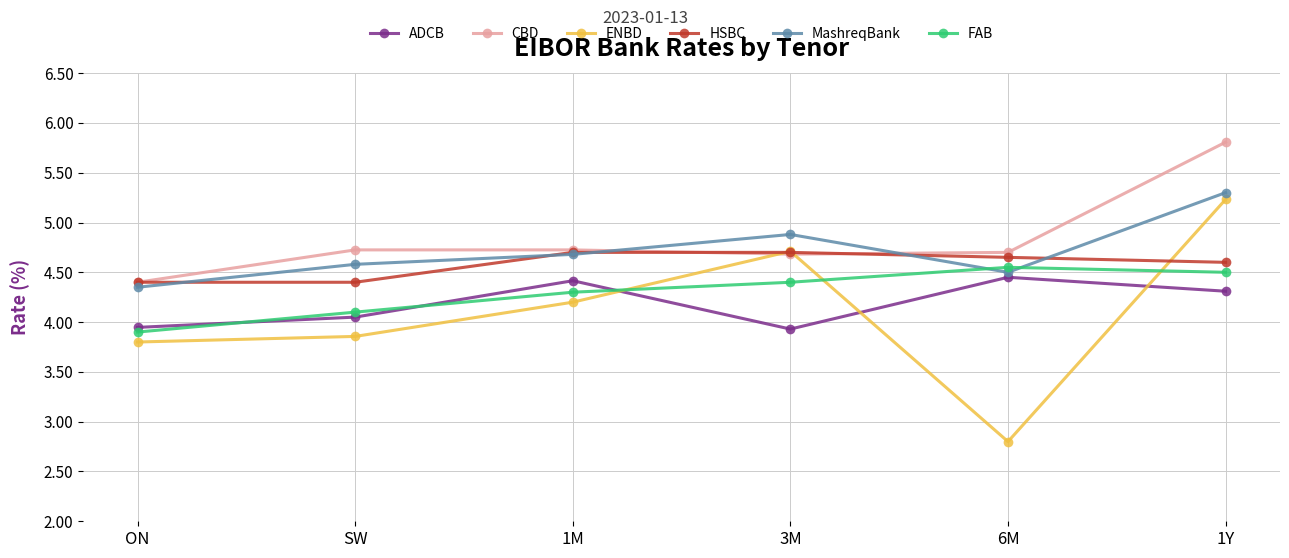

Which series has the largest total across all categories?

CBD